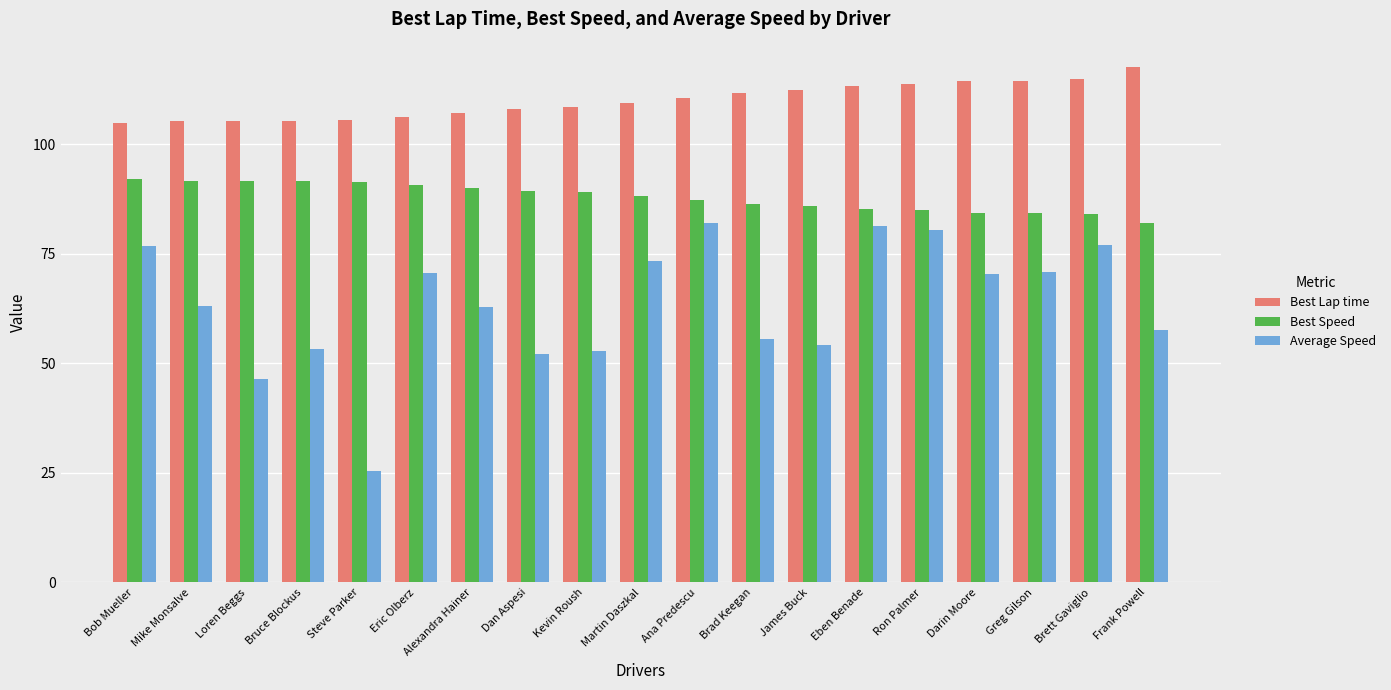

What is the average value of the Best Lap time series?

109.9